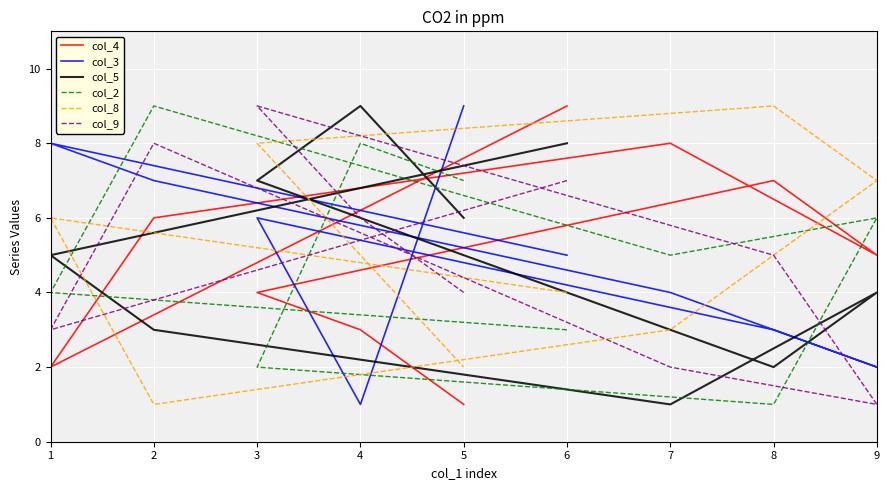

Which series has the largest total across all categories?

col_4